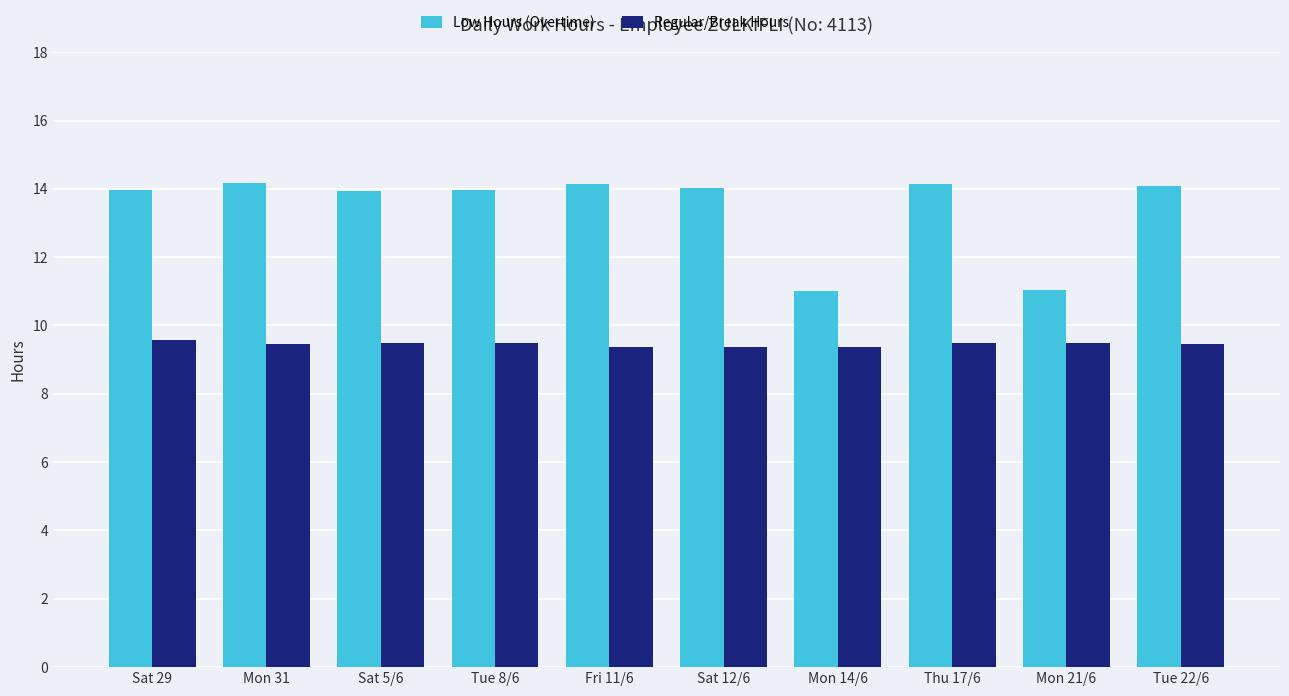

What is the average value of the Low Hours (Overtime) series?

13.4